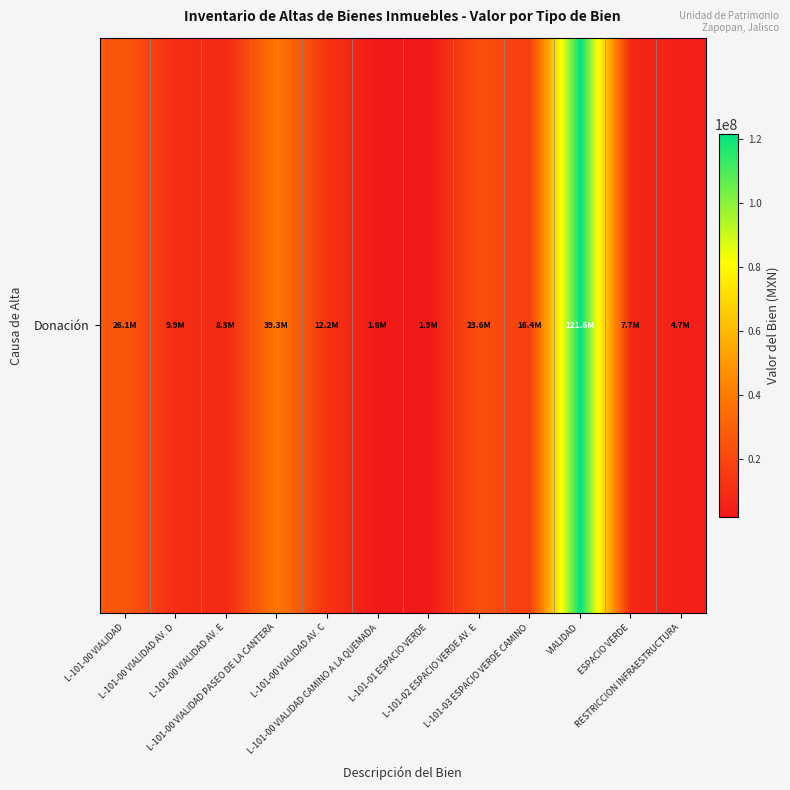

The value at RESTRICCION INFRAESTRUCTURA is 4696080.0. True or false?

True